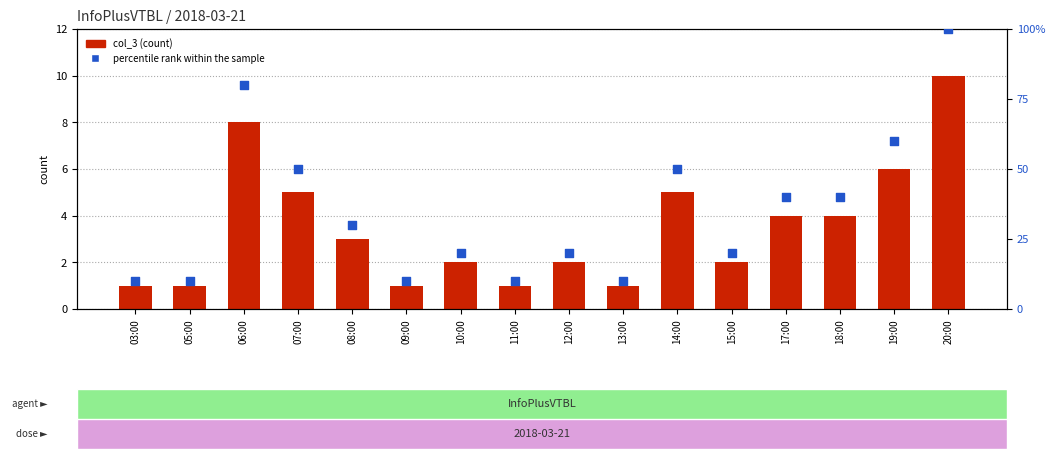

Which series has the largest total across all categories?

percentile rank within the sample